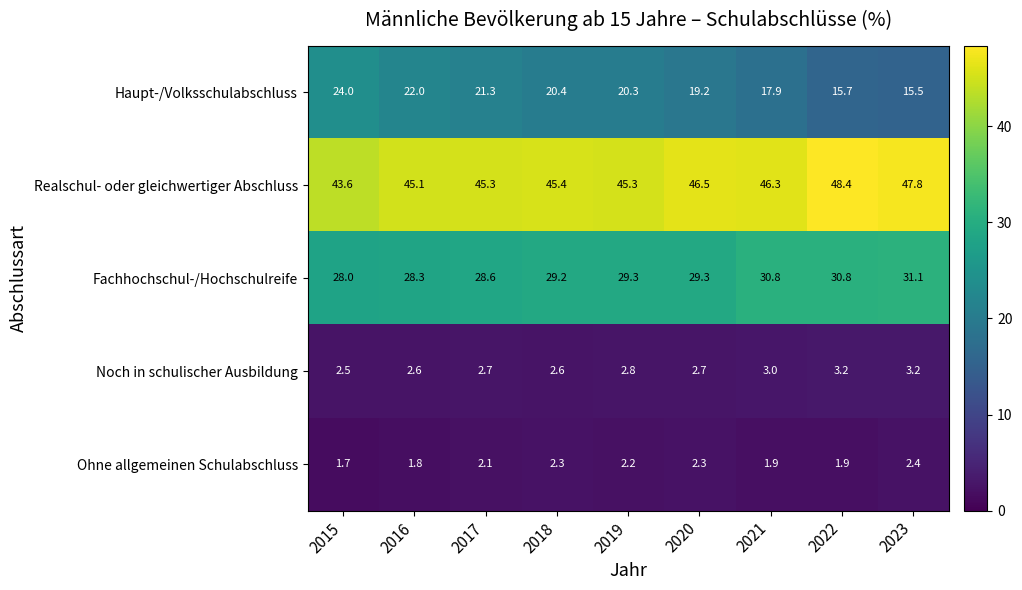

What is the approximate value of Fachhochschul-/Hochschulreife at 2018?

29.2